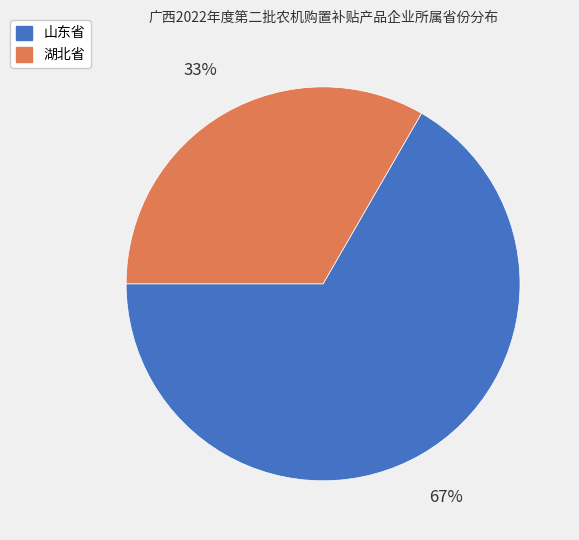

To the nearest percent, what portion does 山东省 represent?

67%